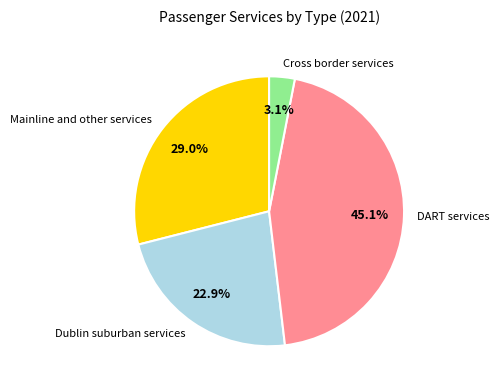

Combined, do Dublin suburban services and Mainline and other services account for over 50%?

Yes